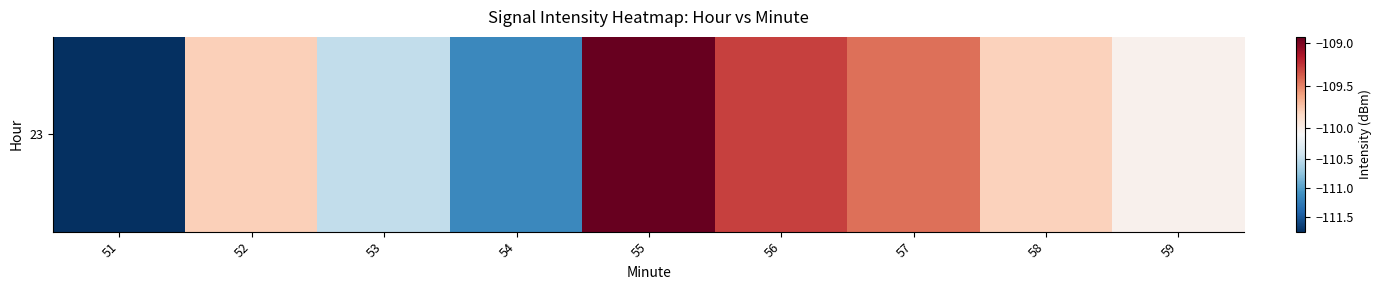

Rank the categories by value from lowest to highest.

51, 54, 53, 59, 58, 52, 57, 56, 55